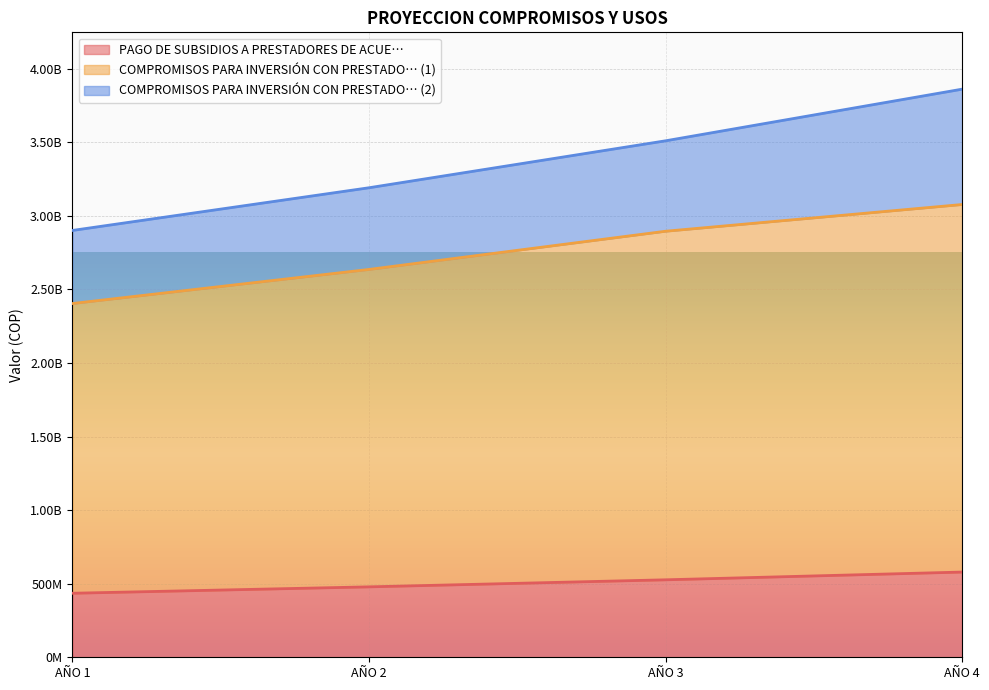

True or false: PAGO DE SUBSIDIOS A PRESTADORES DE ACUE… and COMPROMISOS PARA INVERSIÓN CON PRESTADO… (1) intersect in this chart.

False